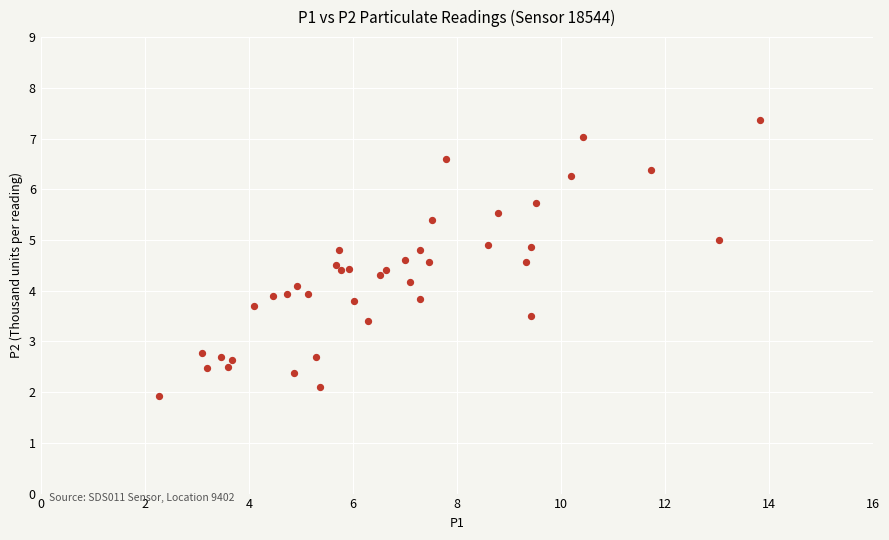

What is the range of X values (max minus min)?

11.6